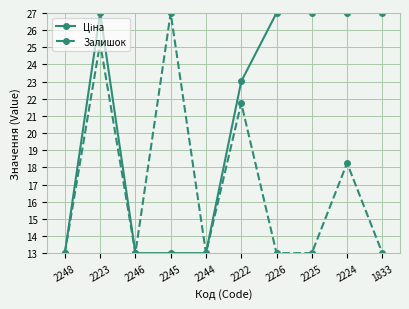

What is the difference between the highest and lowest values at 2226?

14.0